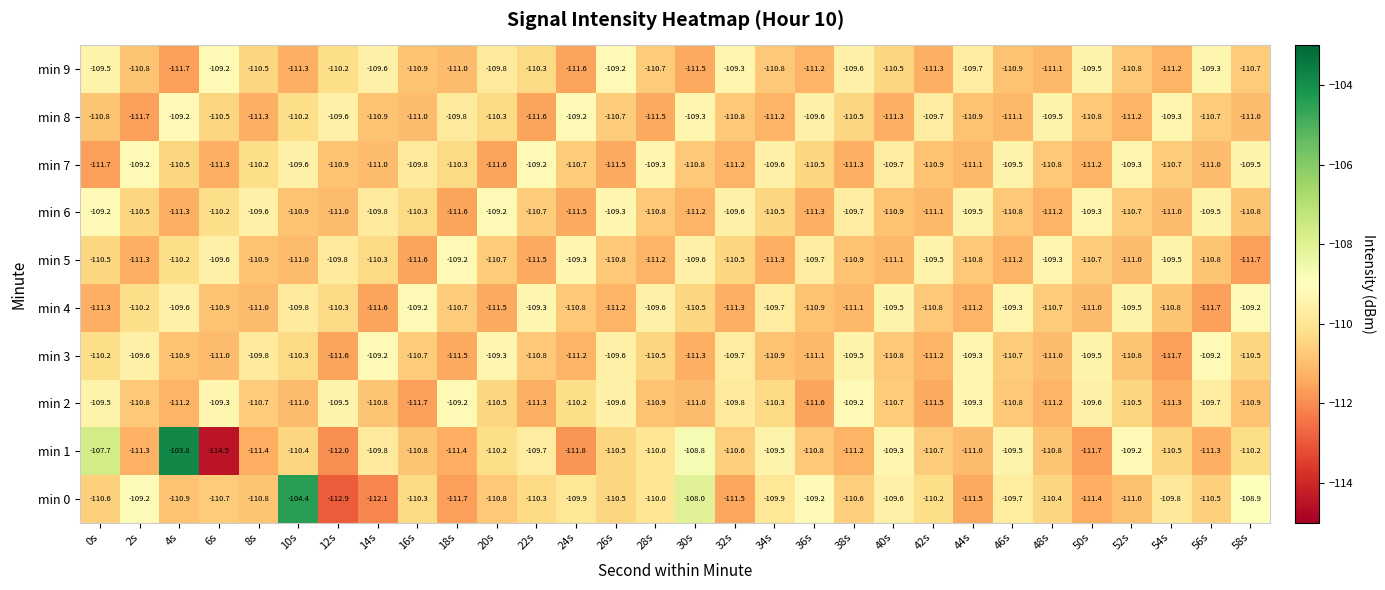

At 30s, list the series in order from largest to smallest.

min 0, min 1, min 8, min 5, min 4, min 7, min 2, min 6, min 3, min 9